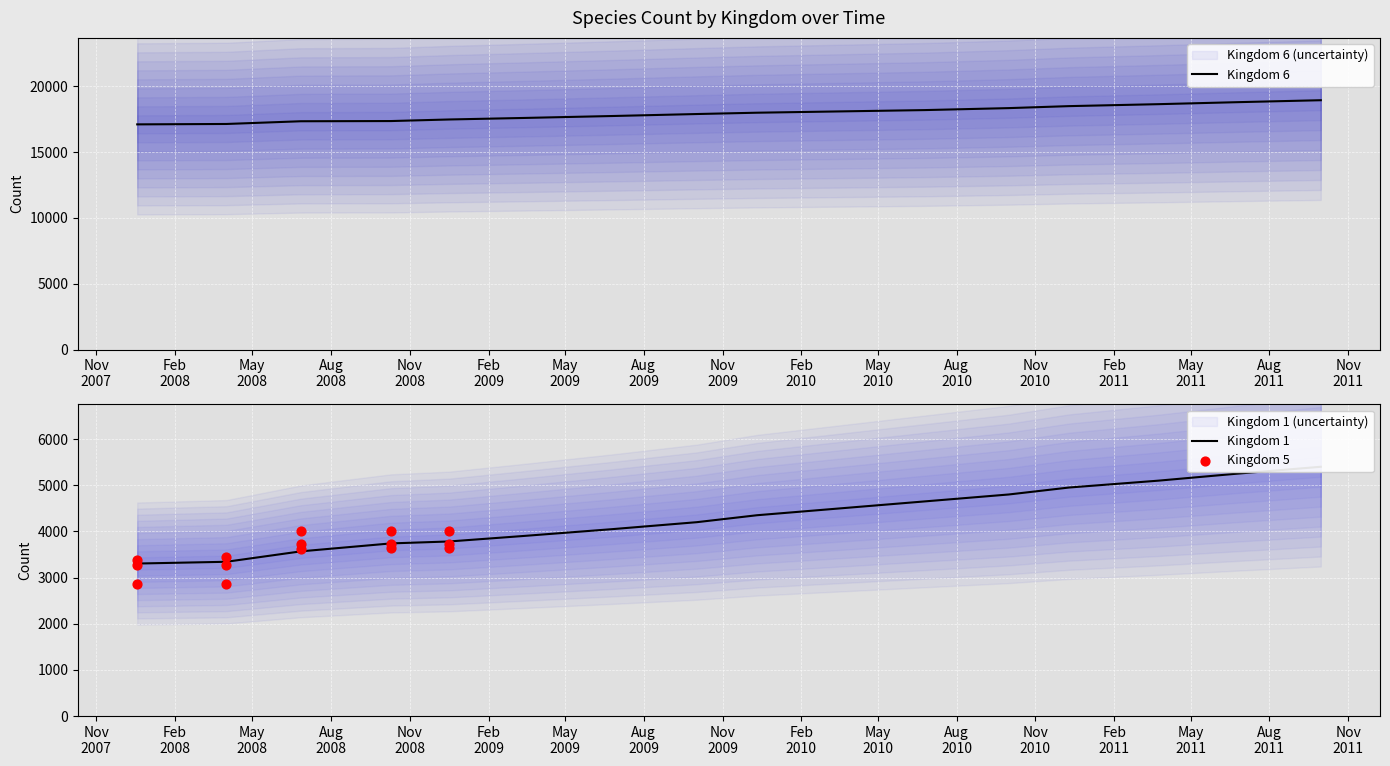

What is the maximum value for Kingdom 6?

18950